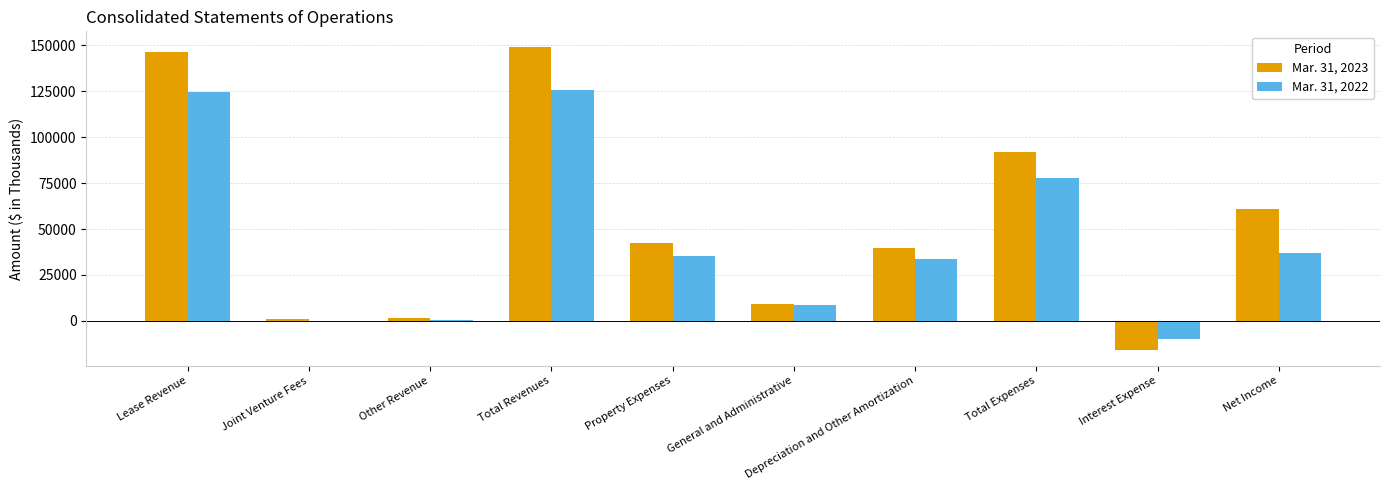

Which series has the largest total across all categories?

Mar. 31, 2023